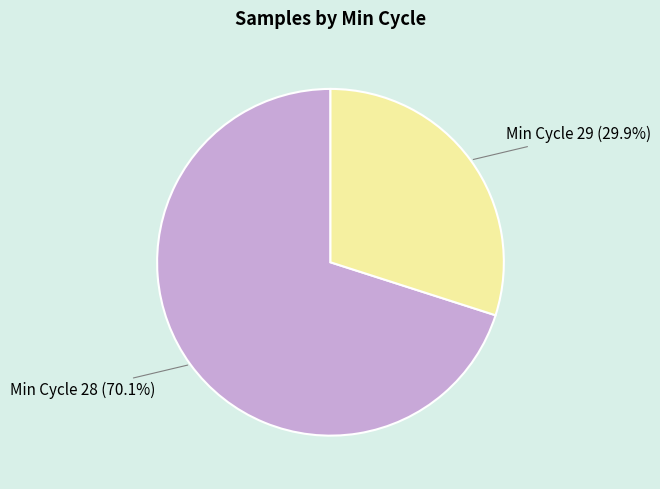

Is there any slice that represents more than half of the pie?

Yes